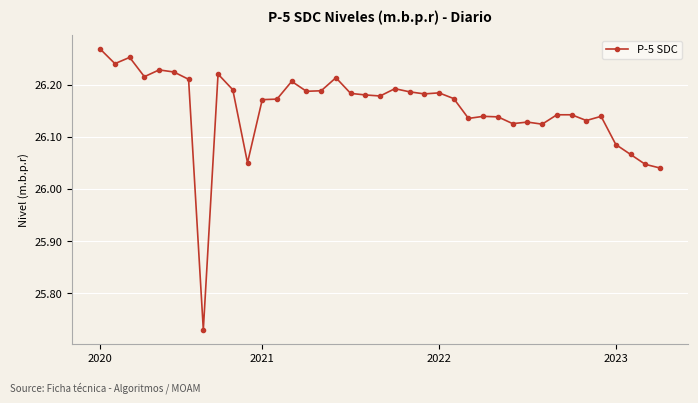

What is the difference between the maximum and minimum values?

0.5